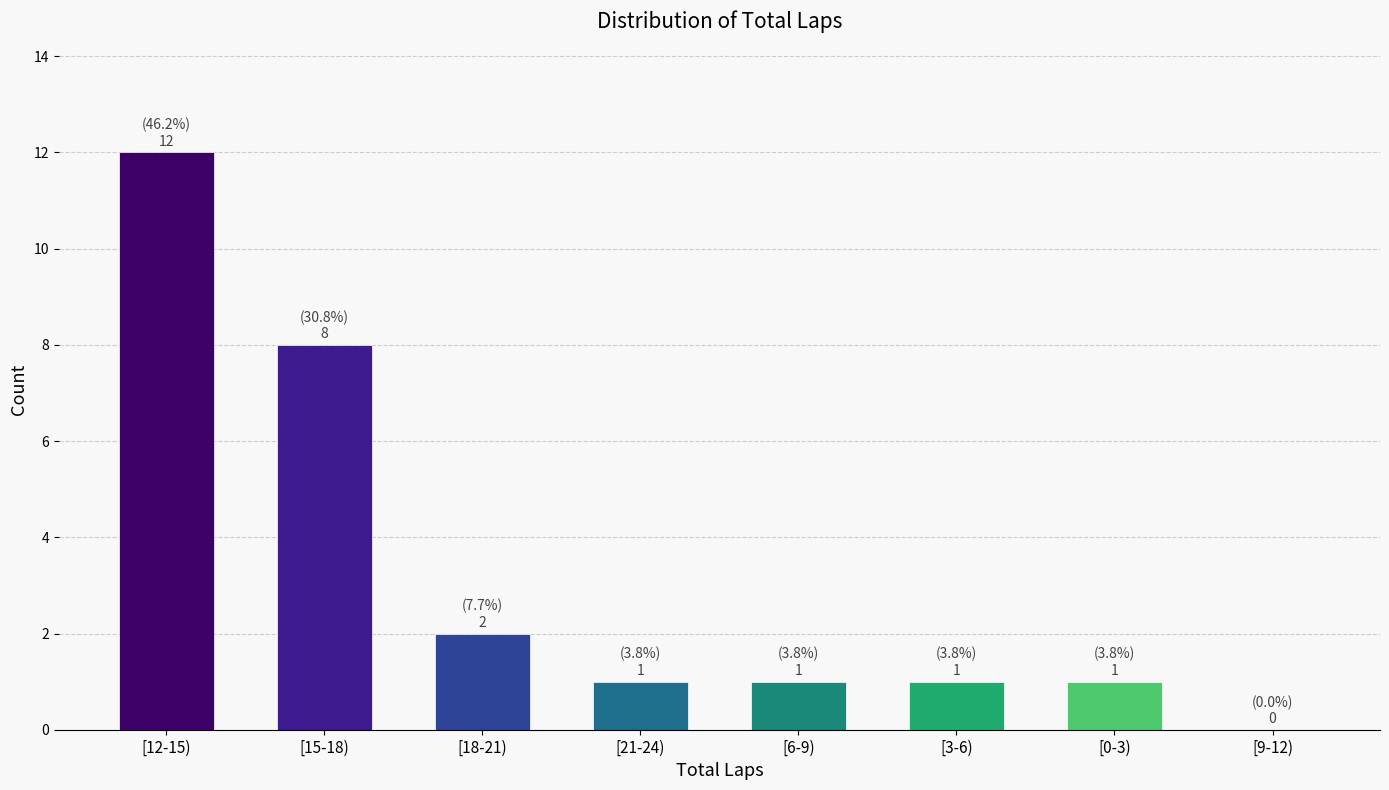

Reading left to right, extract all data points from this chart.

[12-15)=12	[15-18)=8	[18-21)=2	[21-24)=1	[6-9)=1	[3-6)=1	[0-3)=1	[9-12)=0